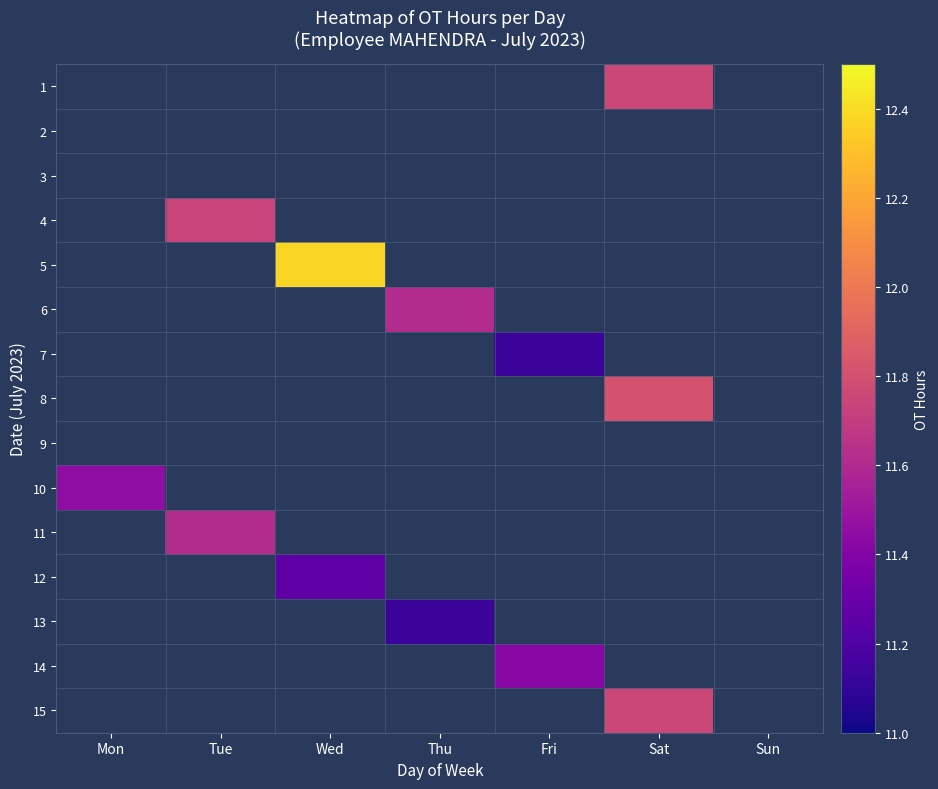

Reading left to right, extract all data points from this chart.

1: Mon=0.0	Tue=0.0	Wed=0.0	Thu=0.0	Fri=0.0	Sat=11.8	Sun=0.0
2: Mon=0.0	Tue=0.0	Wed=0.0	Thu=0.0	Fri=0.0	Sat=0.0	Sun=0.0
3: Mon=0.0	Tue=0.0	Wed=0.0	Thu=0.0	Fri=0.0	Sat=0.0	Sun=0.0
4: Mon=0.0	Tue=11.7	Wed=0.0	Thu=0.0	Fri=0.0	Sat=0.0	Sun=0.0
5: Mon=0.0	Tue=0.0	Wed=12.4	Thu=0.0	Fri=0.0	Sat=0.0	Sun=0.0
6: Mon=0.0	Tue=0.0	Wed=0.0	Thu=11.6	Fri=0.0	Sat=0.0	Sun=0.0
7: Mon=0.0	Tue=0.0	Wed=0.0	Thu=0.0	Fri=11.1	Sat=0.0	Sun=0.0
8: Mon=0.0	Tue=0.0	Wed=0.0	Thu=0.0	Fri=0.0	Sat=11.8	Sun=0.0
9: Mon=0.0	Tue=0.0	Wed=0.0	Thu=0.0	Fri=0.0	Sat=0.0	Sun=0.0
10: Mon=11.4	Tue=0.0	Wed=0.0	Thu=0.0	Fri=0.0	Sat=0.0	Sun=0.0
11: Mon=0.0	Tue=11.6	Wed=0.0	Thu=0.0	Fri=0.0	Sat=0.0	Sun=0.0
12: Mon=0.0	Tue=0.0	Wed=11.3	Thu=0.0	Fri=0.0	Sat=0.0	Sun=0.0
13: Mon=0.0	Tue=0.0	Wed=0.0	Thu=11.1	Fri=0.0	Sat=0.0	Sun=0.0
14: Mon=0.0	Tue=0.0	Wed=0.0	Thu=0.0	Fri=11.4	Sat=0.0	Sun=0.0
15: Mon=0.0	Tue=0.0	Wed=0.0	Thu=0.0	Fri=0.0	Sat=11.8	Sun=0.0